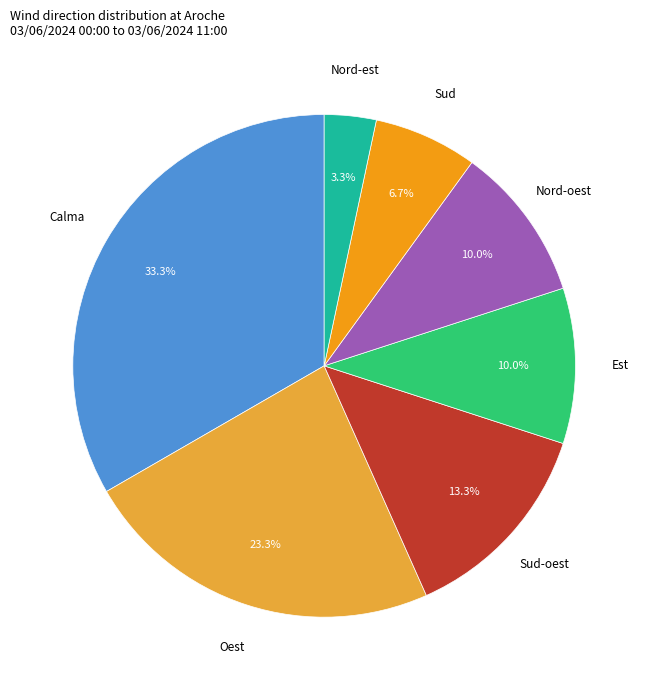

Is there any slice that represents more than half of the pie?

No